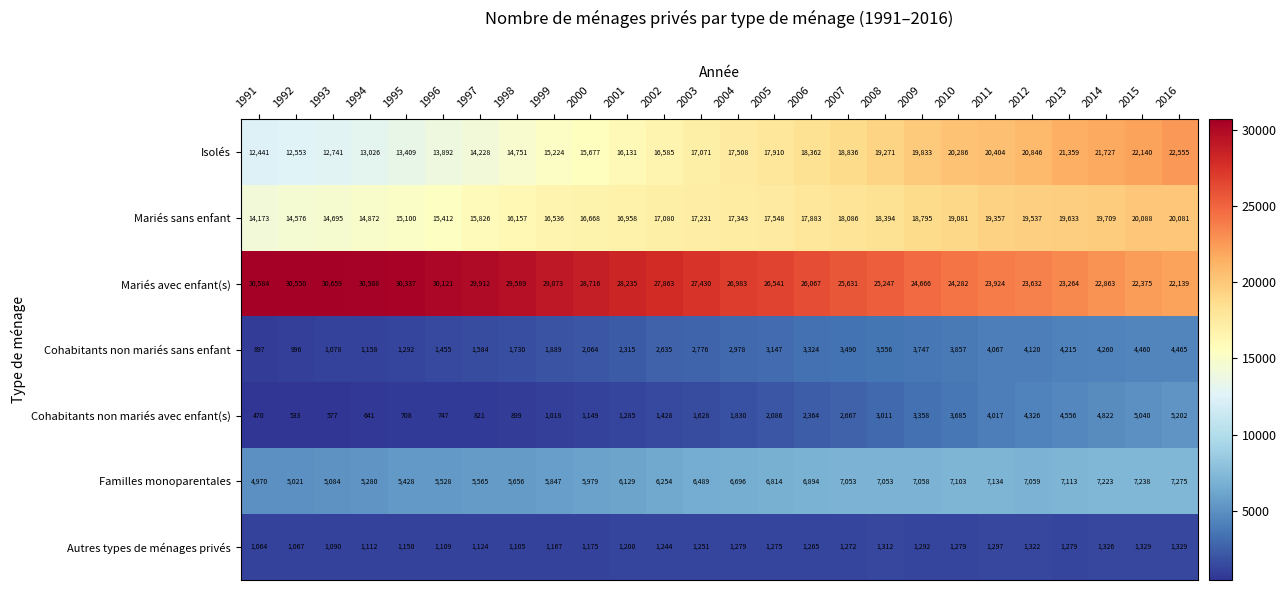

What is the difference between the maximum and minimum values in the Familles monoparentales series?

2305